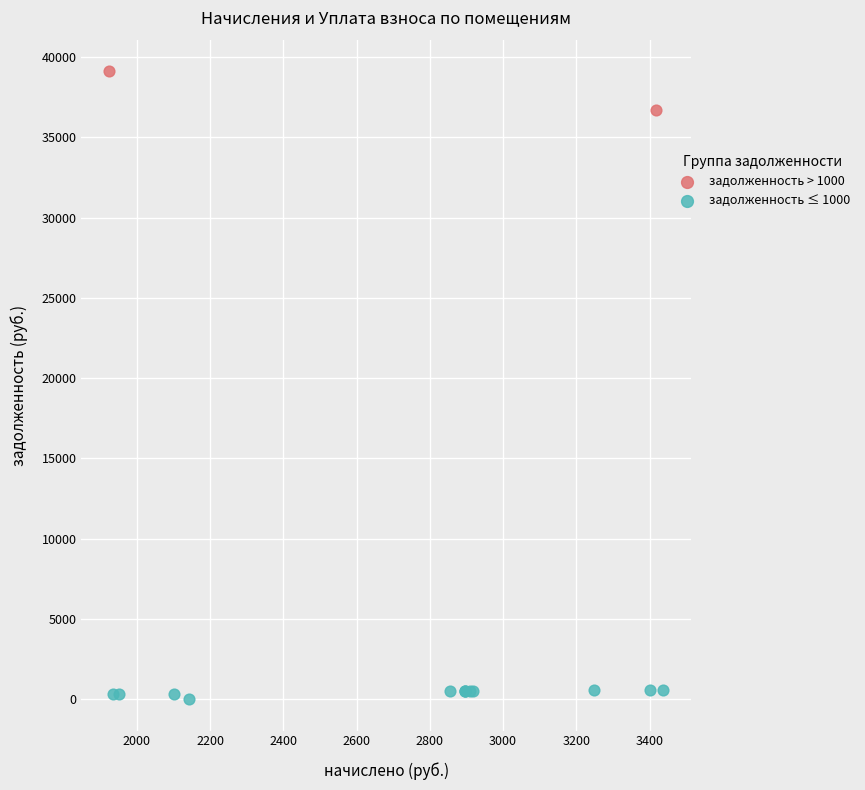

Which series reaches the maximum Y coordinate?

задолженность > 1000